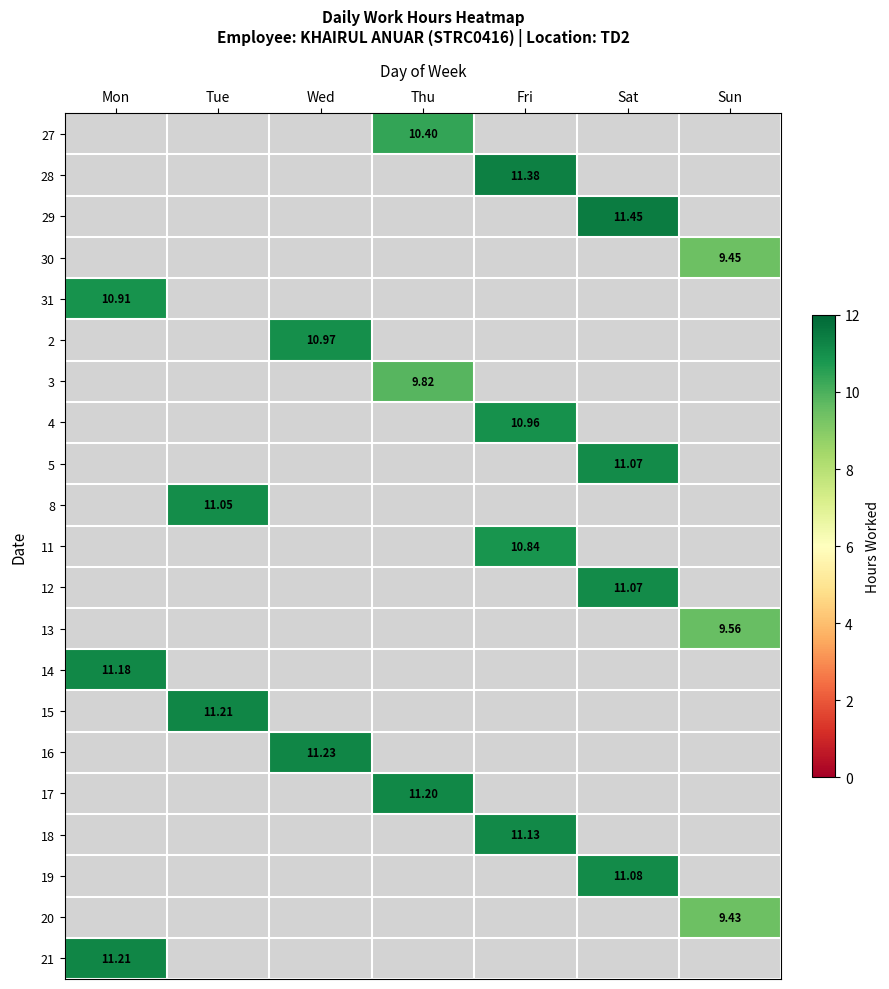

Is the value of 27 at Thu greater than the value of 20 at Sun?

Yes